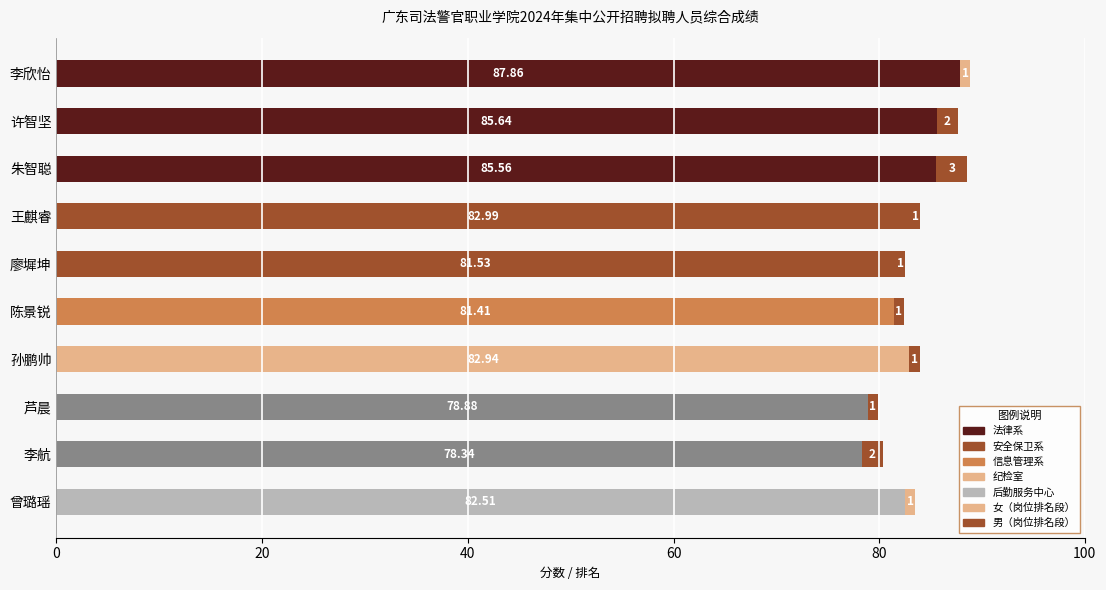

How many series are shown in this chart?

2